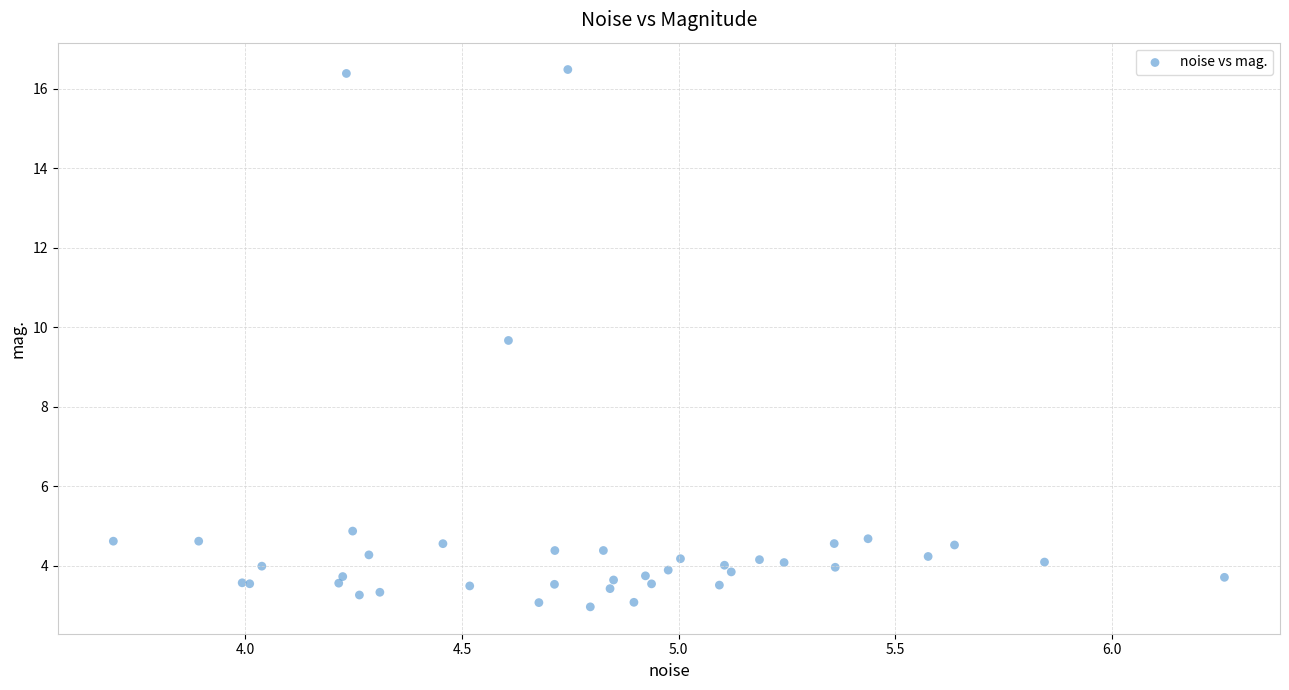

What Y value in the scatter plot is closest to 9?

9.7